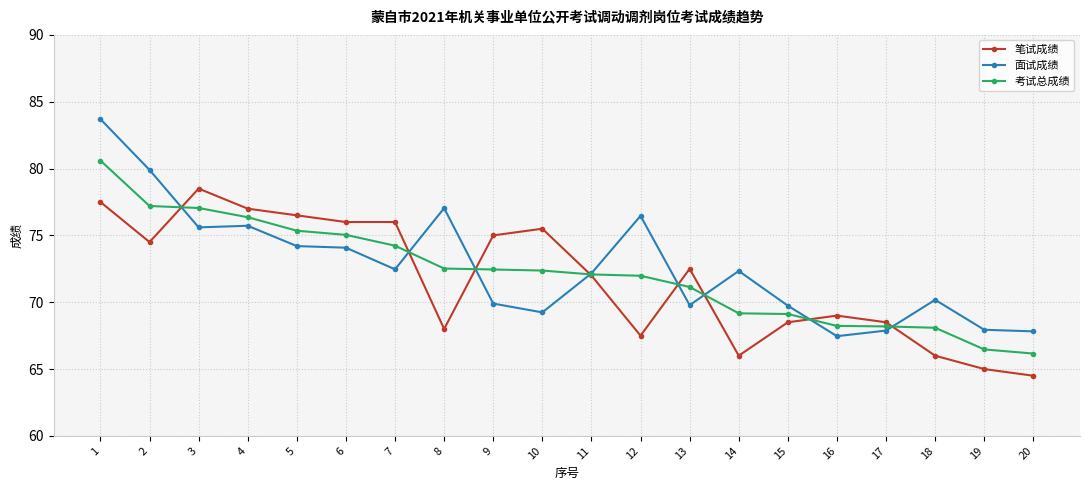

Count the number of categories in the chart.

20